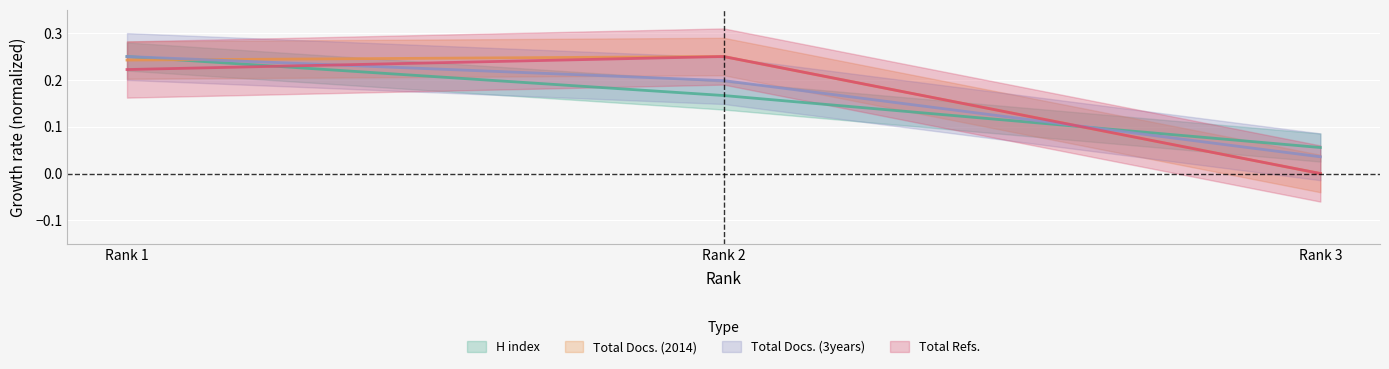

Which category has the highest value in the Total Refs. series?

Rank 2